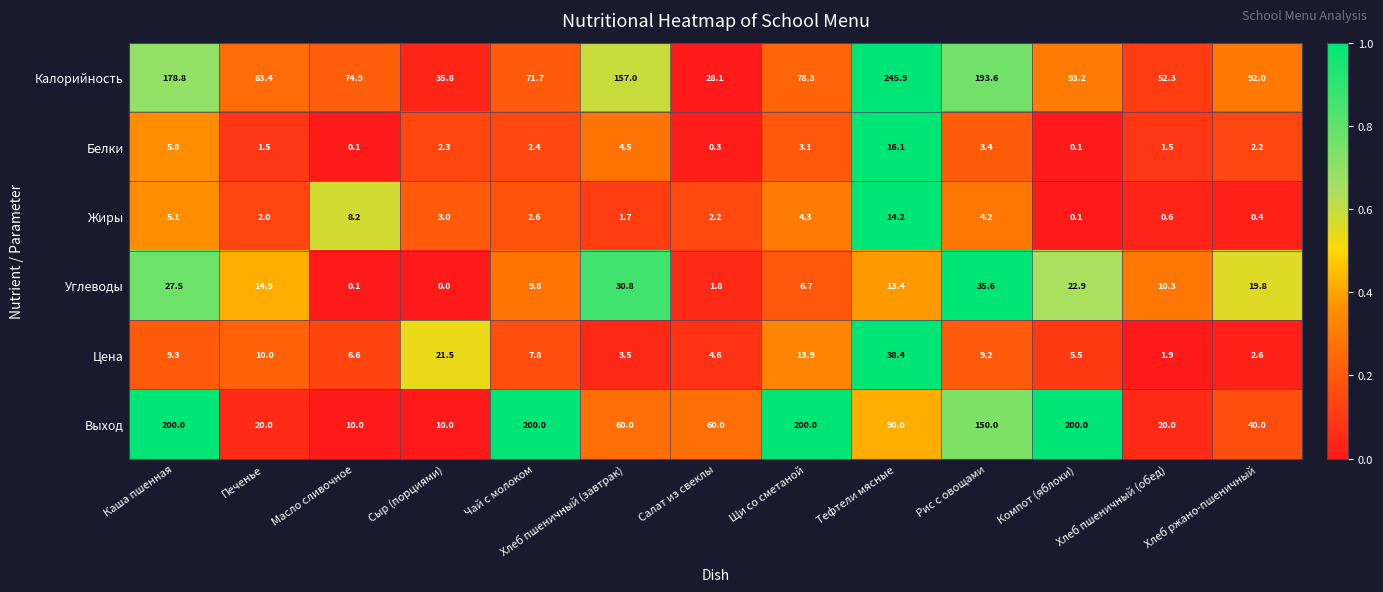

What is the greatest value displayed?

245.9